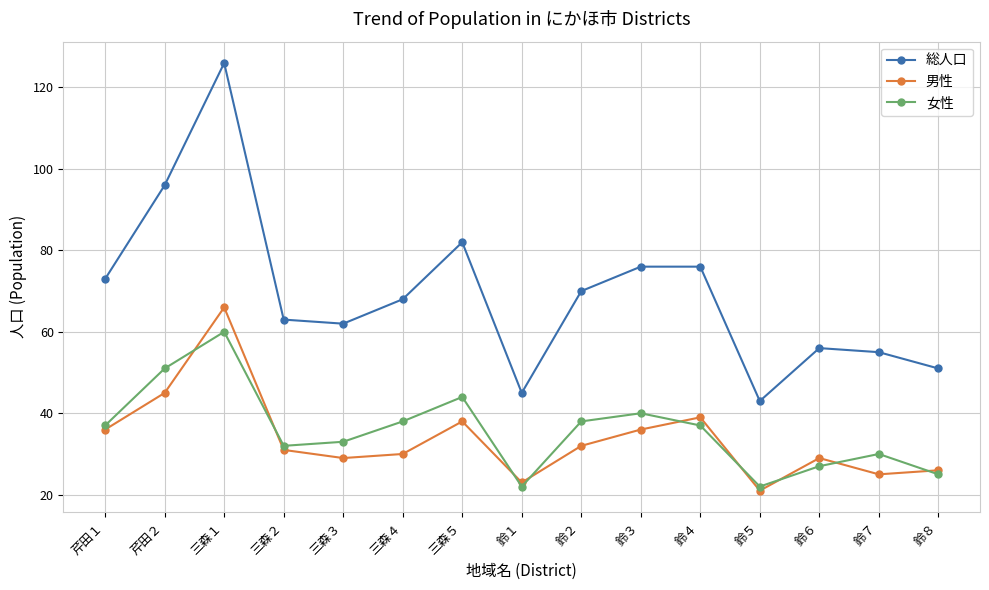

Where does the 男性 series first go above 31?

芹田１